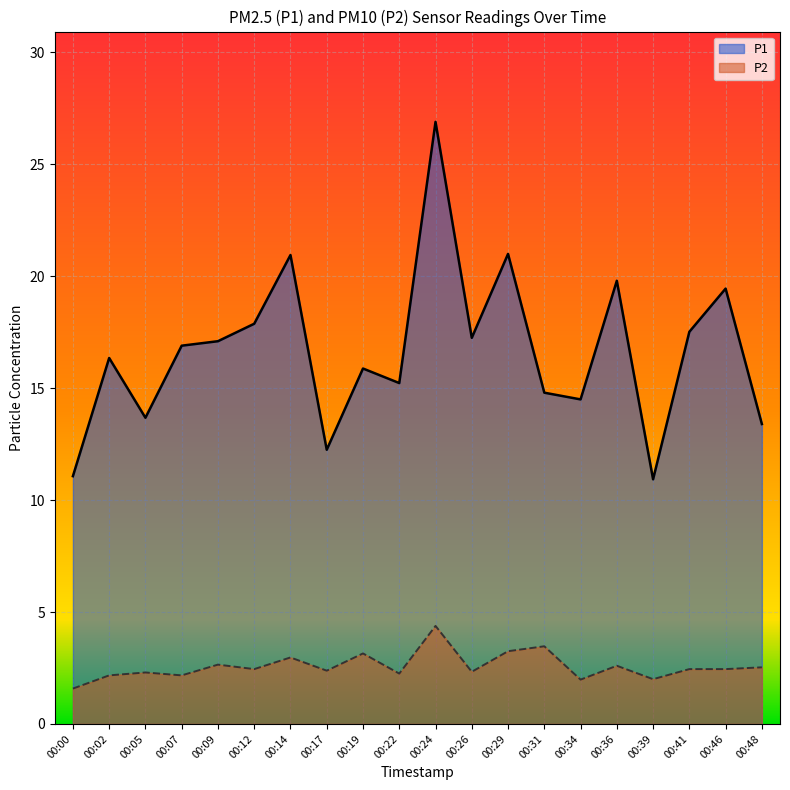

Which series changed the most between 00:29 and 00:39?

P1